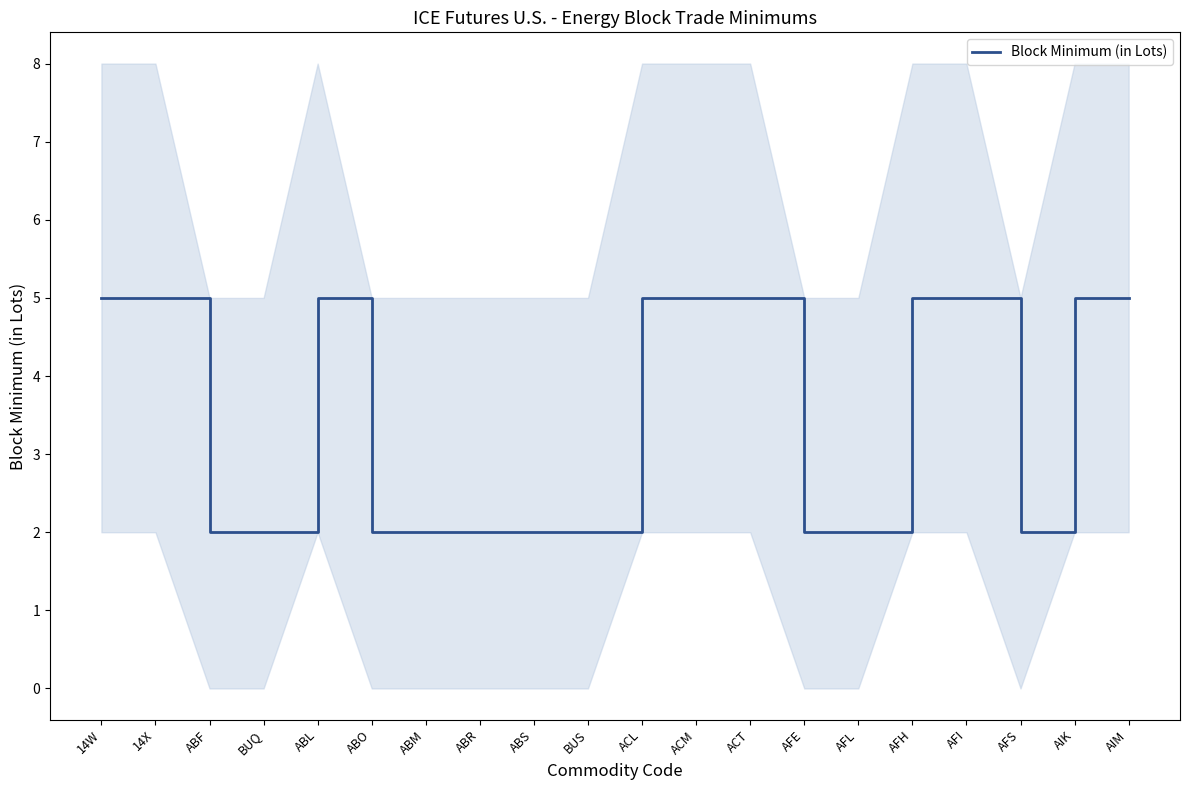

At which category does the data reach its first local valley?

AFS